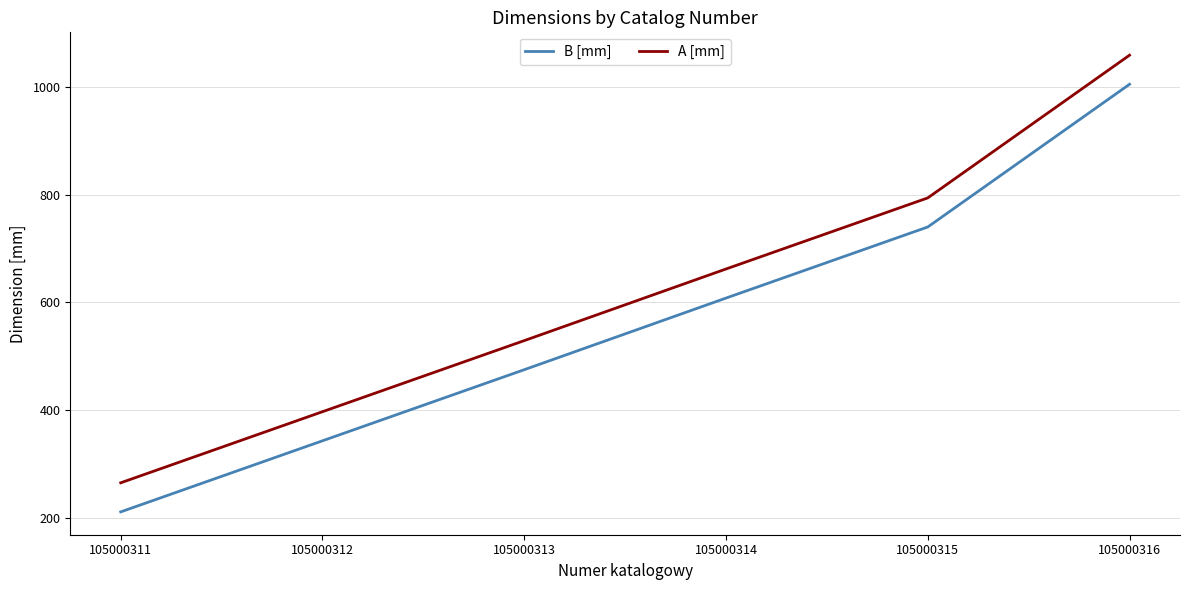

True or false: B [mm] has a value of 58 at 105000311.

False